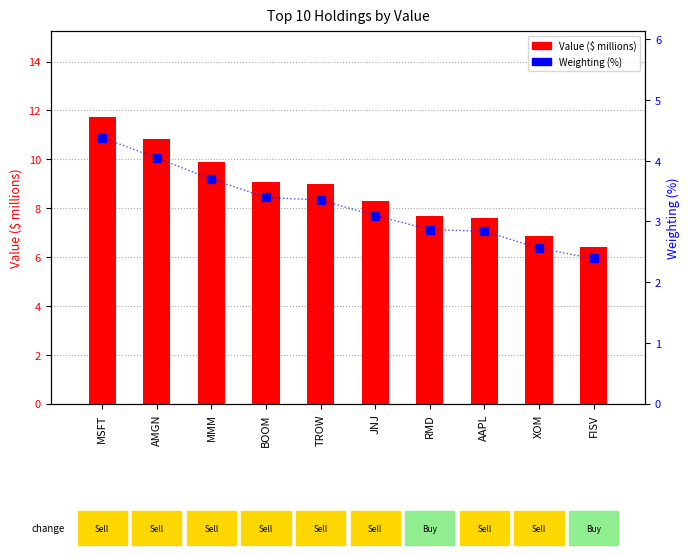

Which series has the largest Y range (max minus min)?

Value ($ millions)